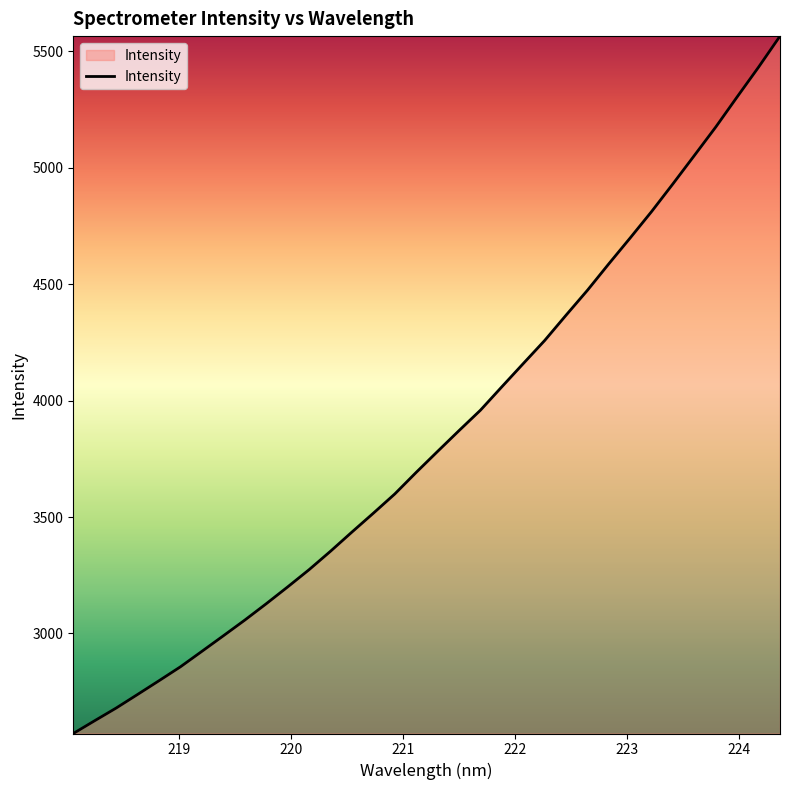

What is the smallest value displayed?

2570.3